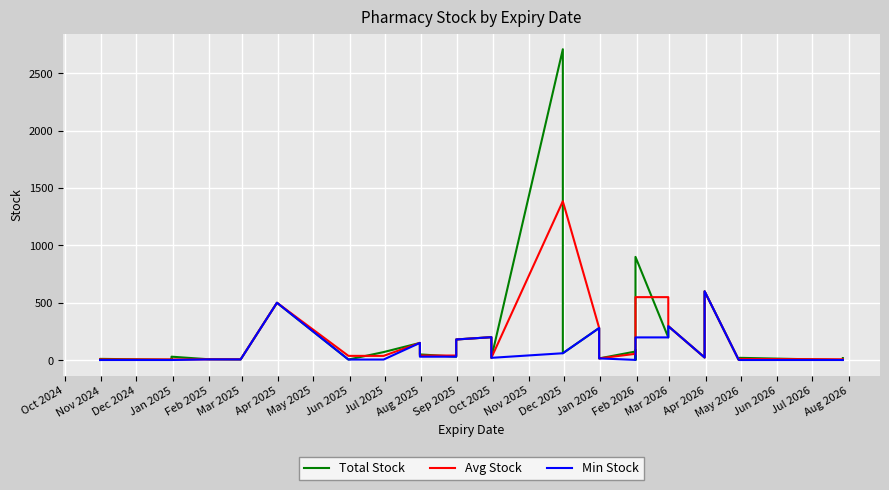

In Total Stock, how many points are lower than both neighbors (excluding endpoints)?

12